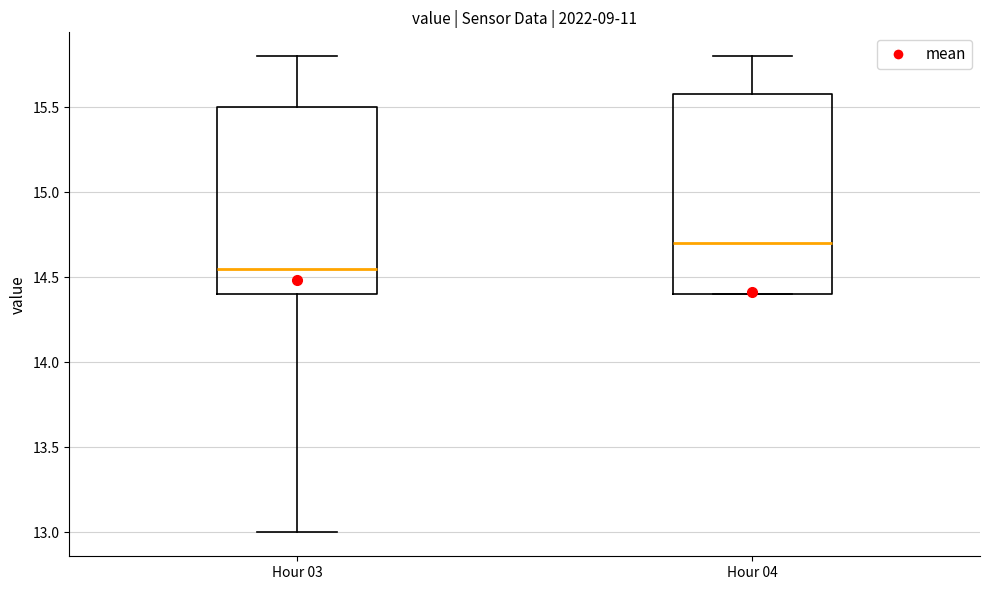

Which box has the lowest median line?

Hour 03